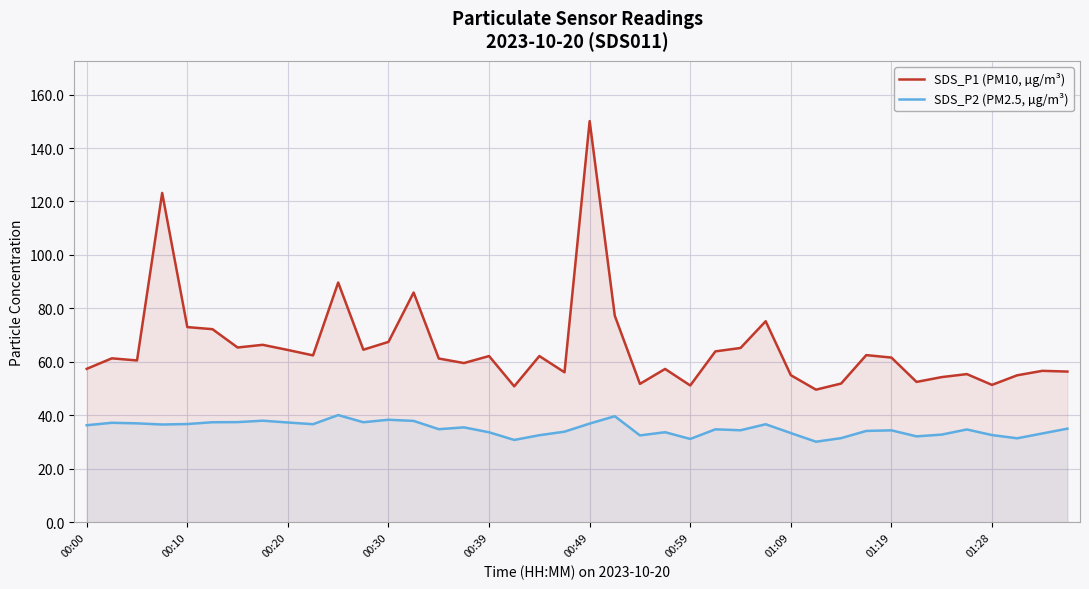

Which series has the largest total across all categories?

SDS_P1 (PM10, µg/m³)